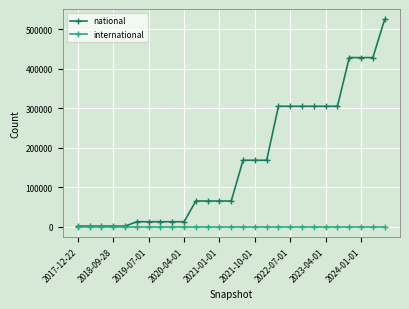

Rank the series by their maximum value, from lowest to highest.

international, national